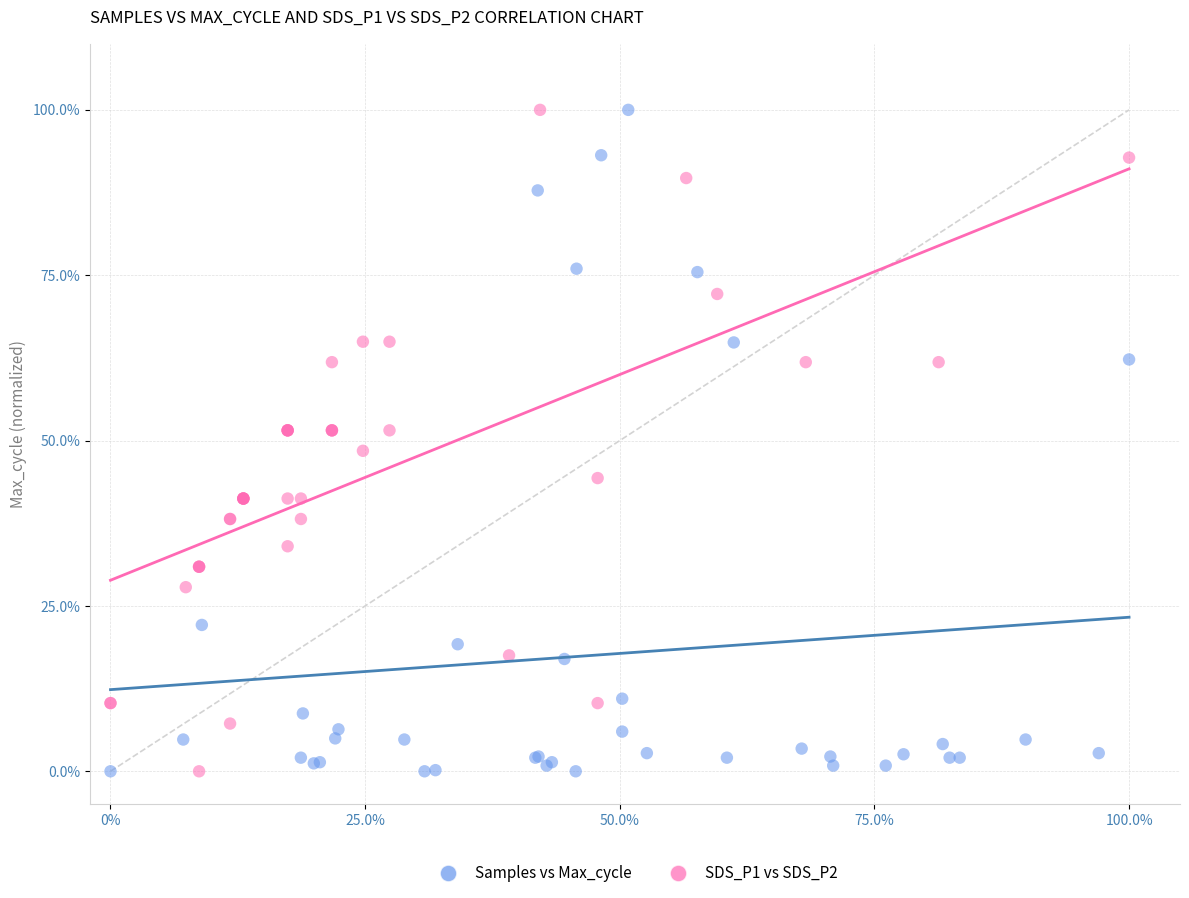

What are all the series names shown in the legend?

Samples vs Max_cycle, SDS_P1 vs SDS_P2